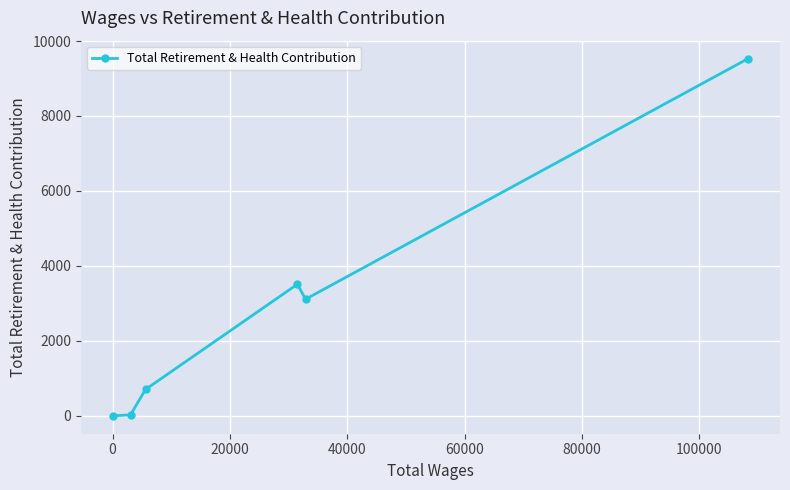

What is the minimum value shown in the chart?

1